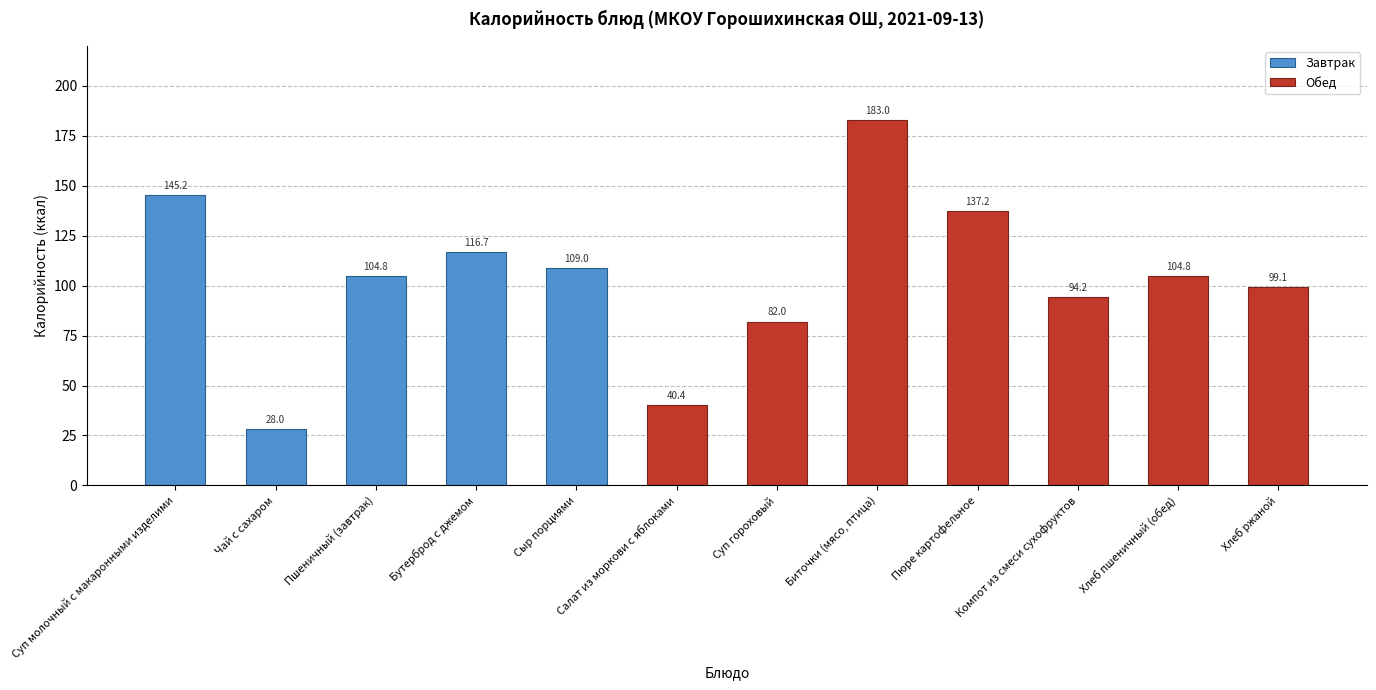

Reading right to left, extract all data points from this chart.

Хлеб ржаной=99.1	Хлеб пшеничный (обед)=104.8	Компот из смеси сухофруктов=94.2	Пюре картофельное=137.2	Биточки (мясо, птица)=183.0	Суп гороховый=82.0	Салат из моркови с яблоками=40.4	Сыр порциями=109.0	Бутерброд с джемом=116.7	Пшеничный (завтрак)=104.8	Чай с сахаром=28.0	Суп молочный с макаронными изделими=145.2